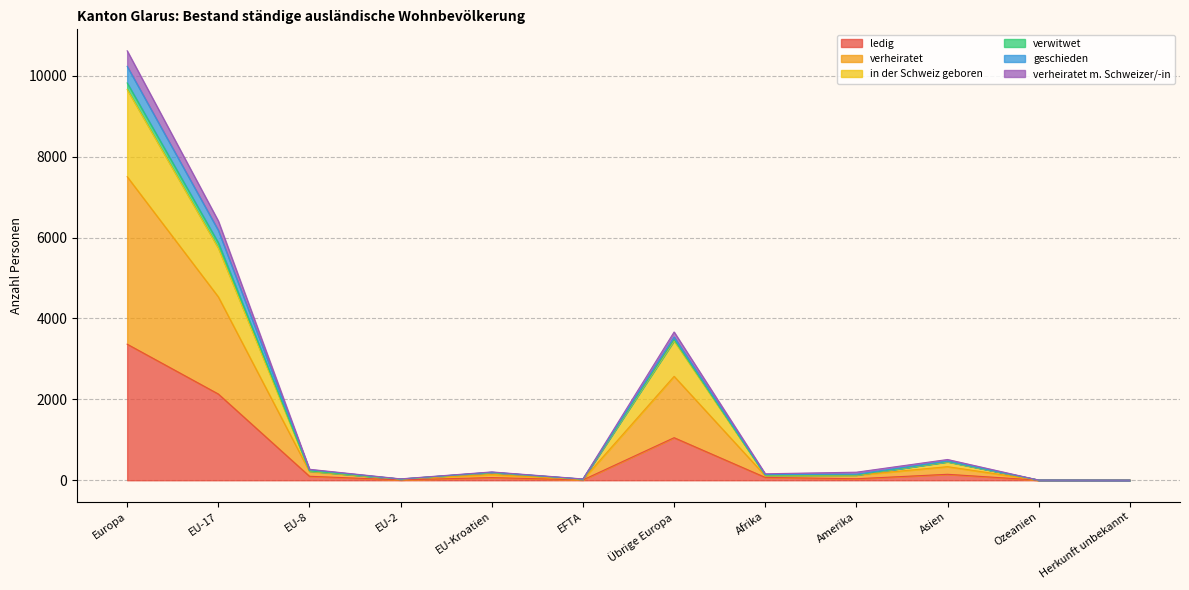

At which category is the sum across all series the highest?

Europa